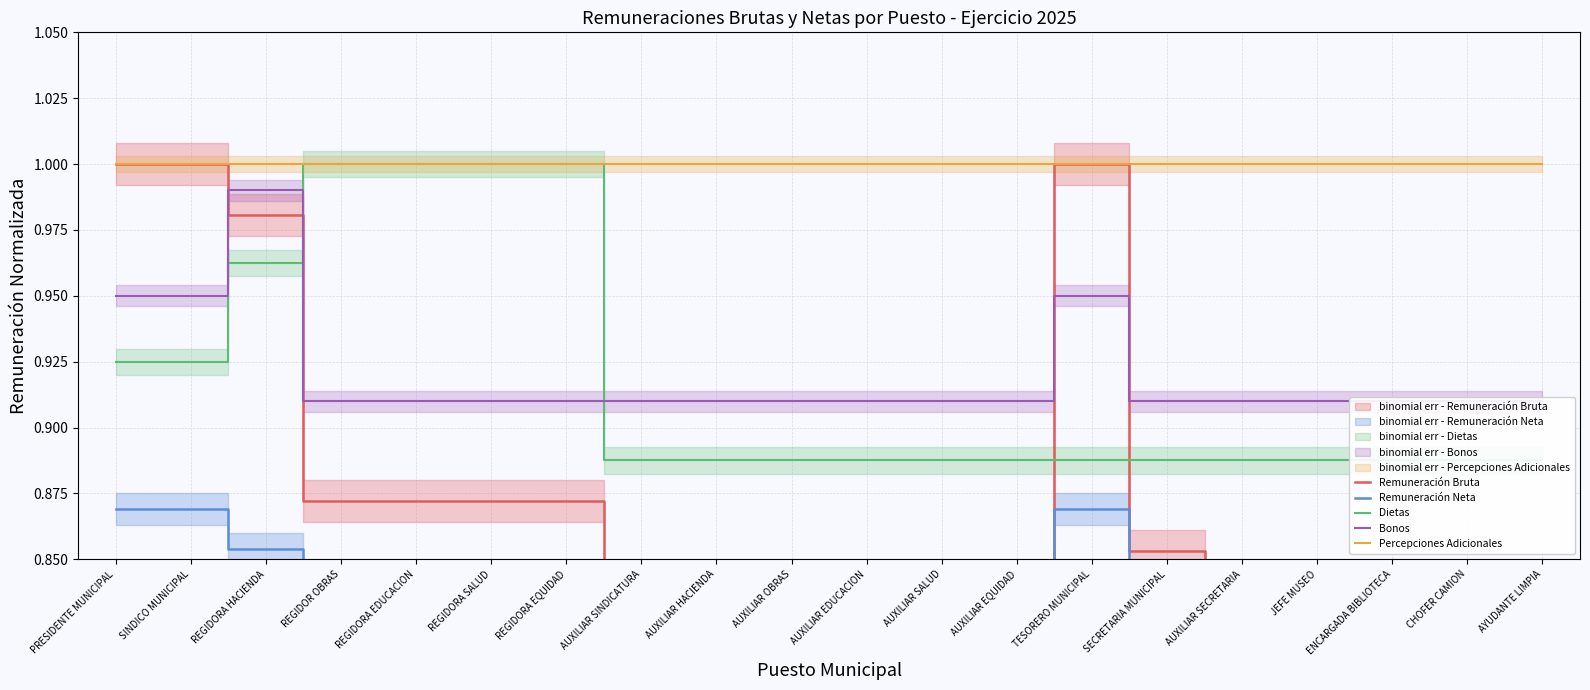

Which label corresponds to the largest value in the chart?

PRESIDENTE MUNICIPAL